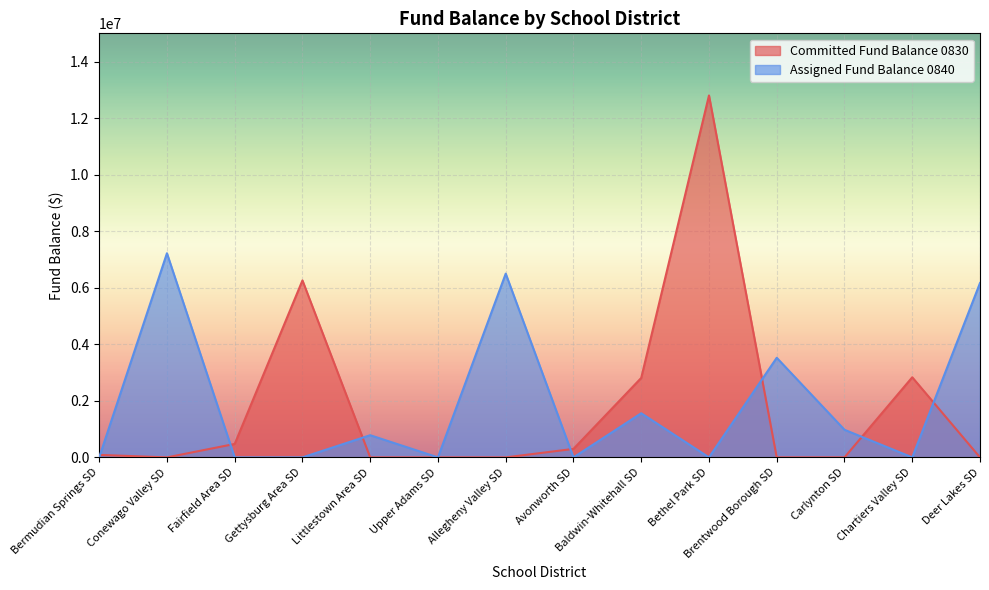

What is the maximum value for Committed Fund Balance 0830?

12802577